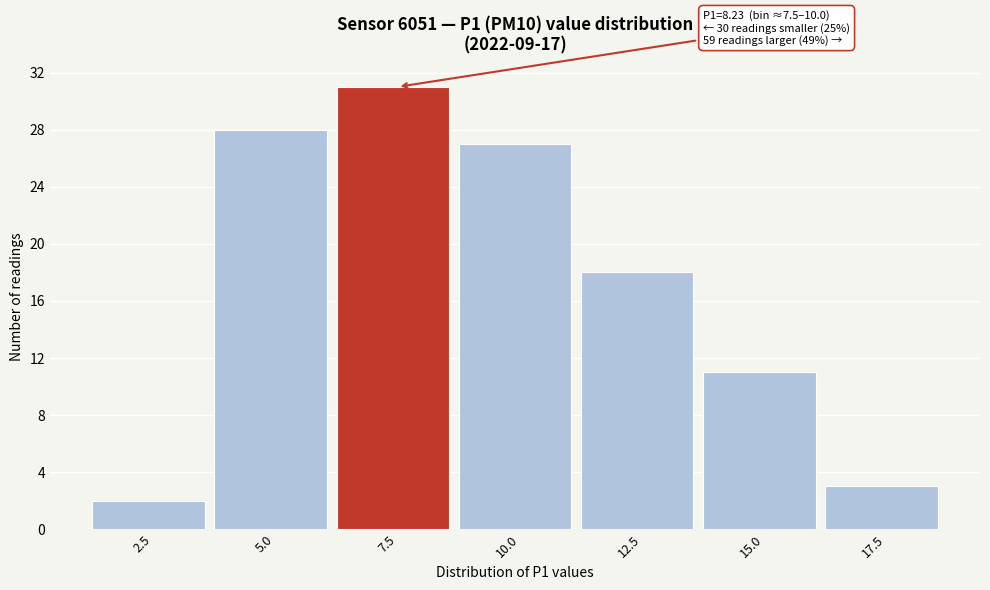

Reading right to left, extract all data points from this chart.

3	11	18	27	31	28	2